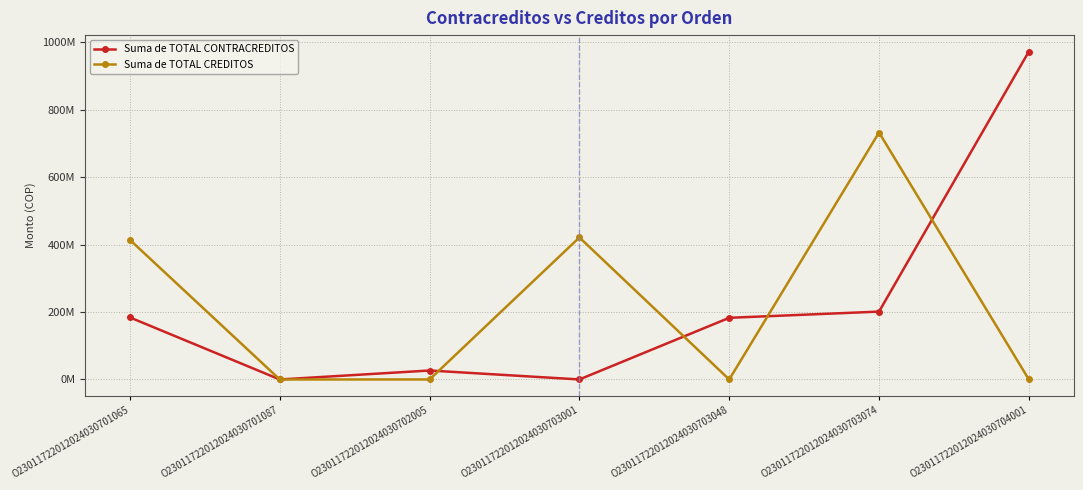

The Suma de TOTAL CONTRACREDITOS series shows 10674042 at O23011722012024030702005. True or false?

False